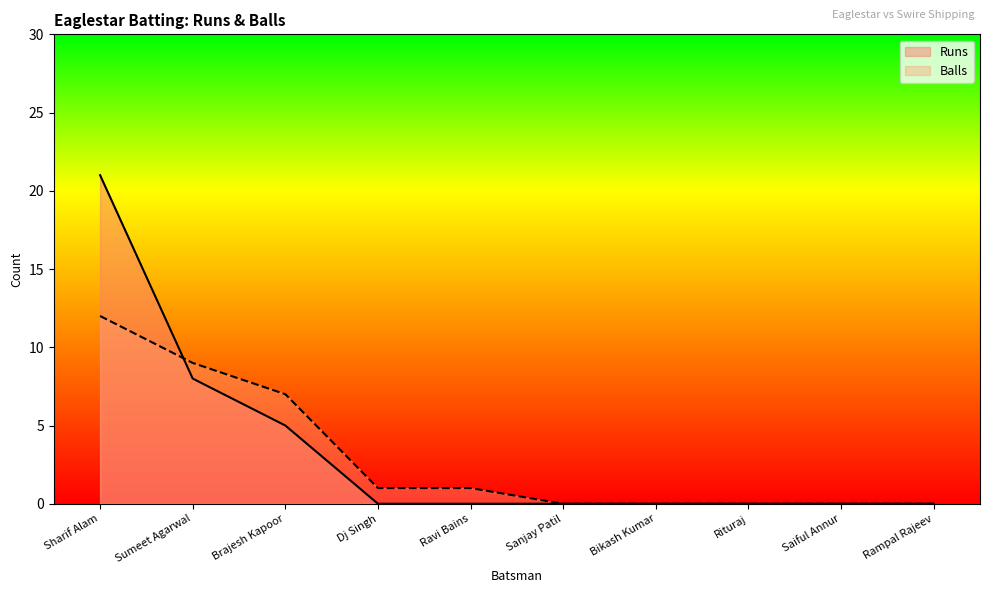

How many values in Balls are above zero?

5